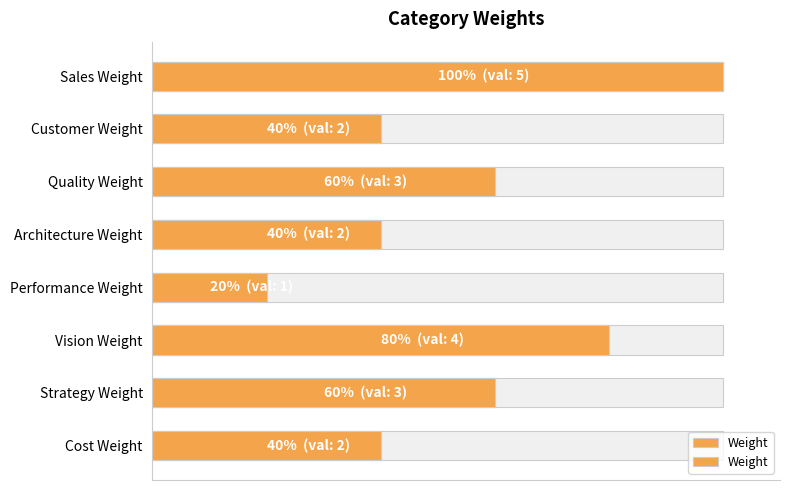

Between Cost Weight and Strategy Weight, which is larger?

Strategy Weight